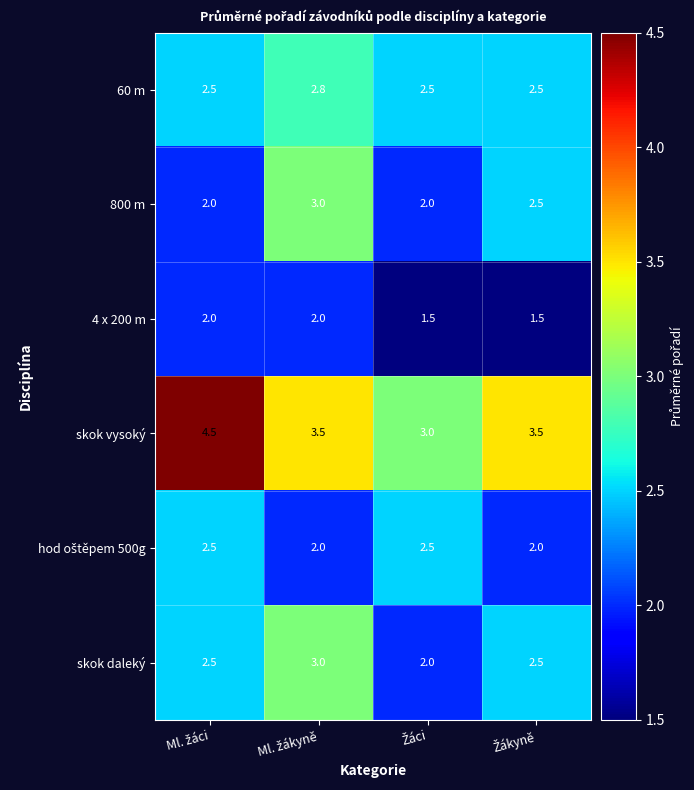

What is the minimum value for skok vysoký?

3.0